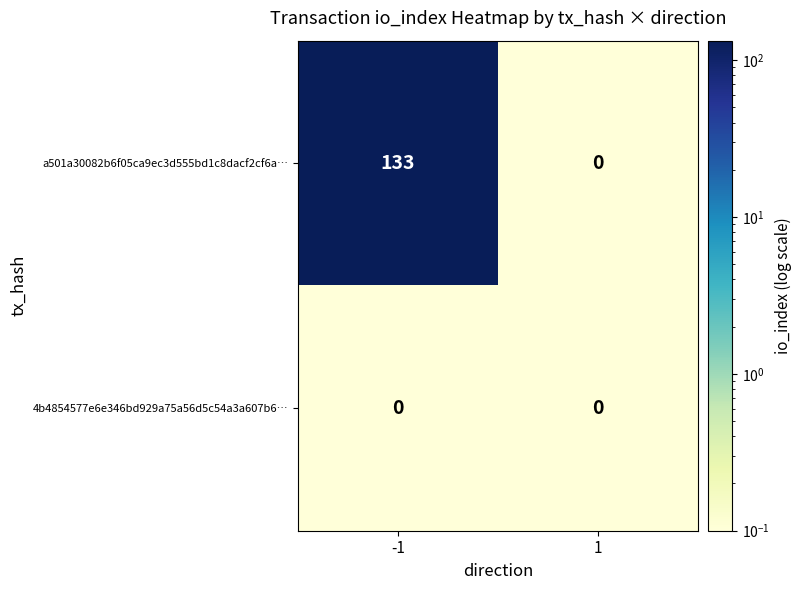

Rank the series by their maximum value, from lowest to highest.

4b4854577e6e346bd929a75a56d5c54a3a607b6…, a501a30082b6f05ca9ec3d555bd1c8dacf2cf6a…